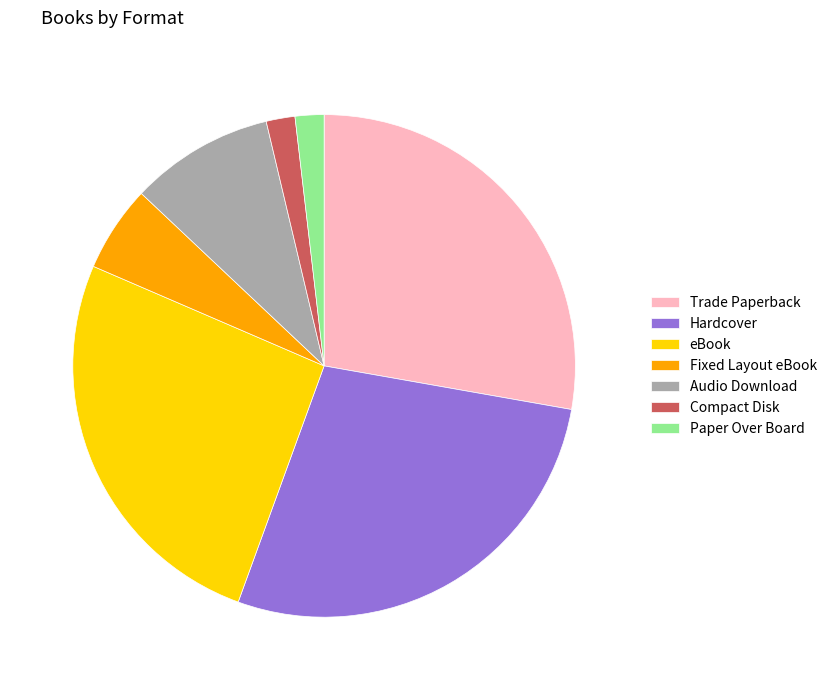

Is it true that Paper Over Board is 2% of the pie?

True